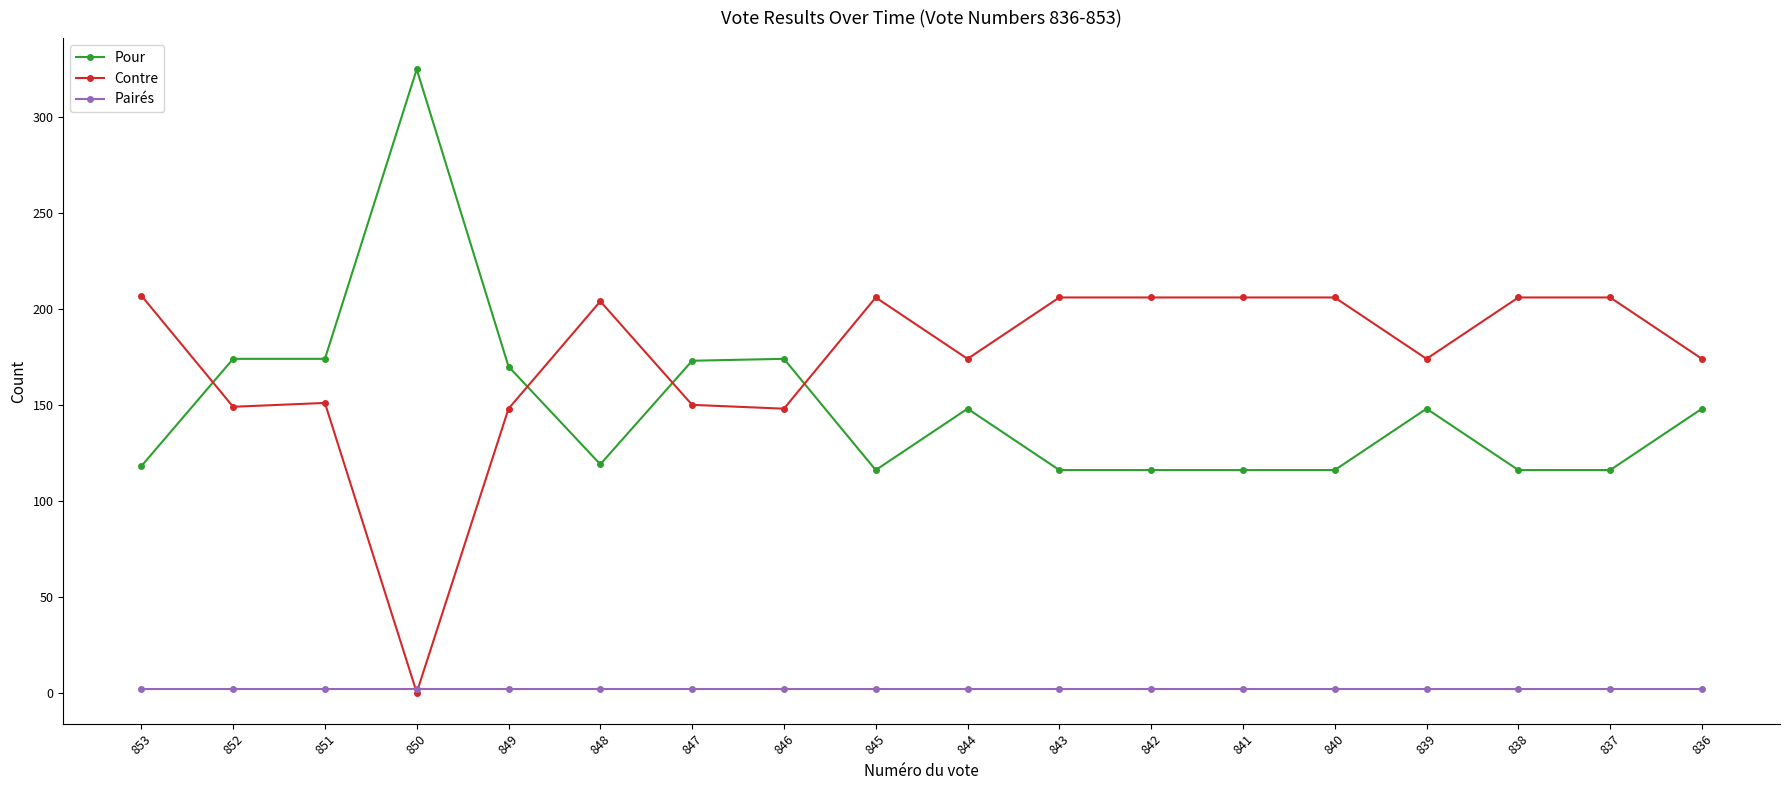

Is the value of Contre at 838 greater than the value of Pour at 845?

Yes